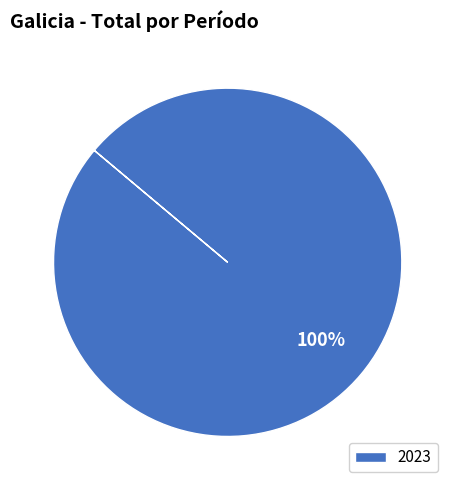

True or false: 2023 accounts for 100% of the total.

True